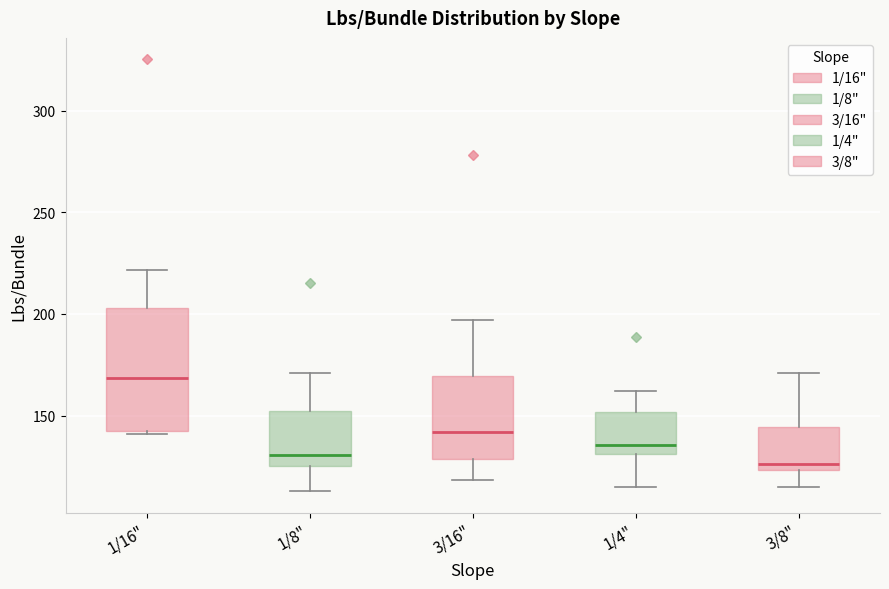

Where is the upper edge of the box for 1/4" on the y-axis? The values are not printed on the chart, so give them approximately, as read against the axis.

150